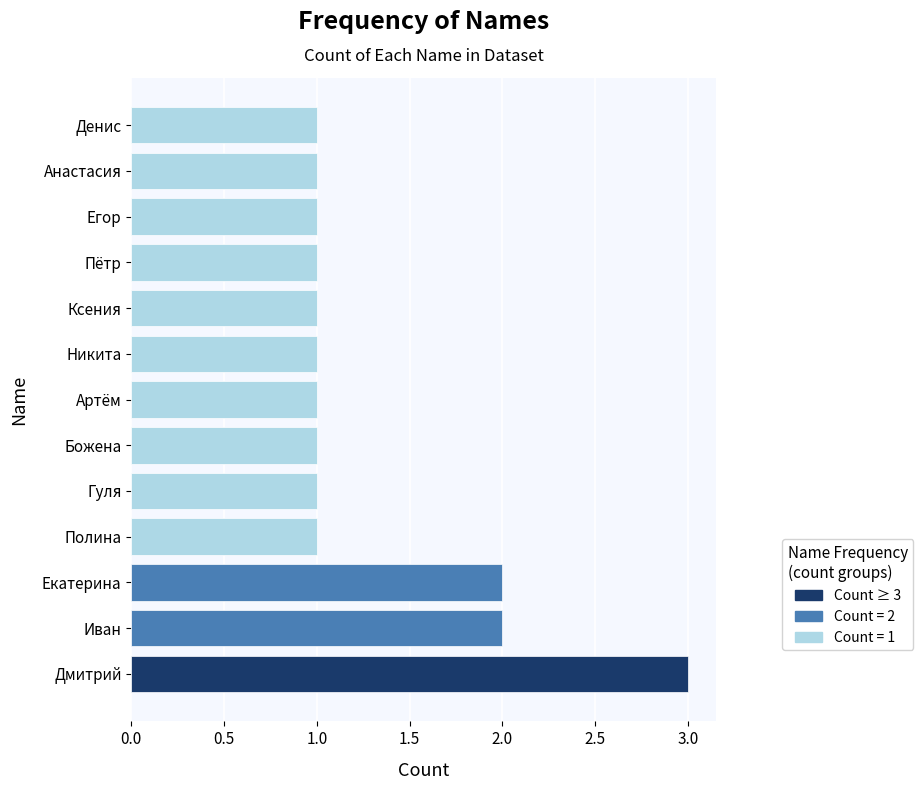

What is the ratio of the value at Артём to the value at Полина?

1.0